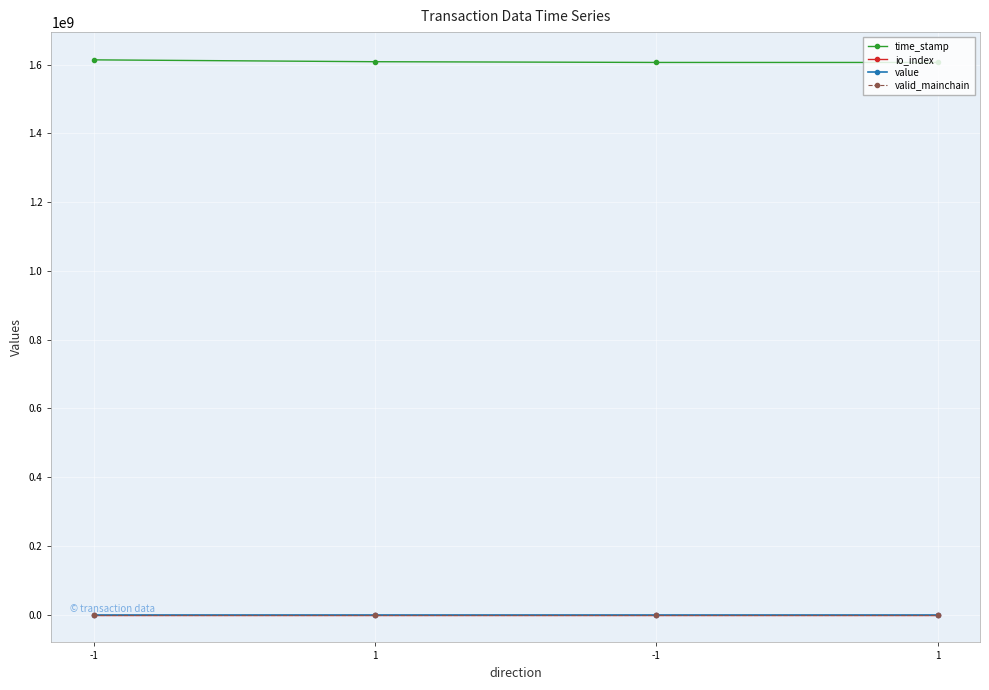

True or false: time_stamp and io_index intersect in this chart.

False